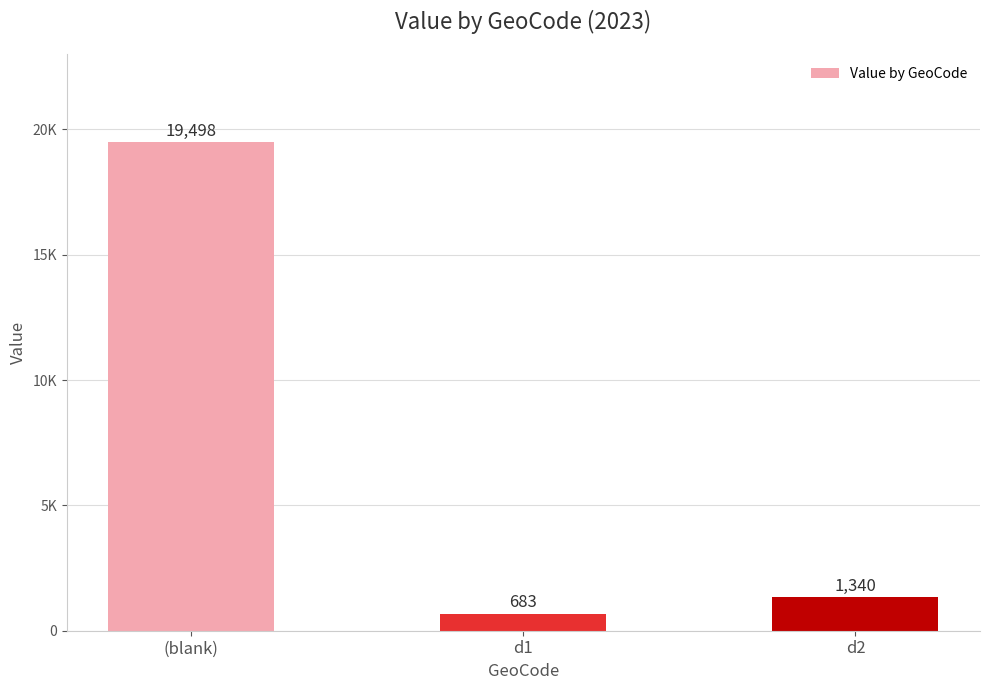

List the labels in order of value, largest first.

(blank), d2, d1